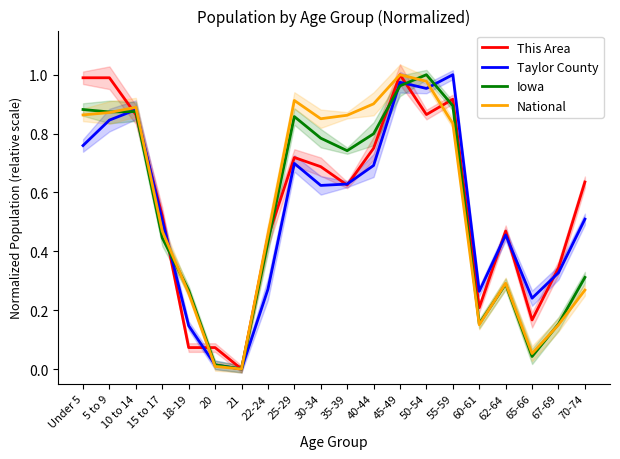

List the series in order of their peak value, lowest first.

This Area, Taylor County, Iowa, National